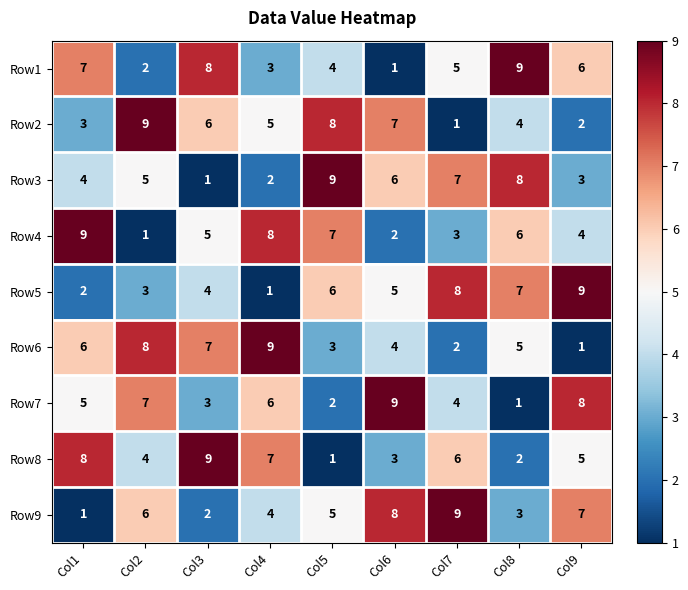

At which label does Row1 first exceed 5?

Col1